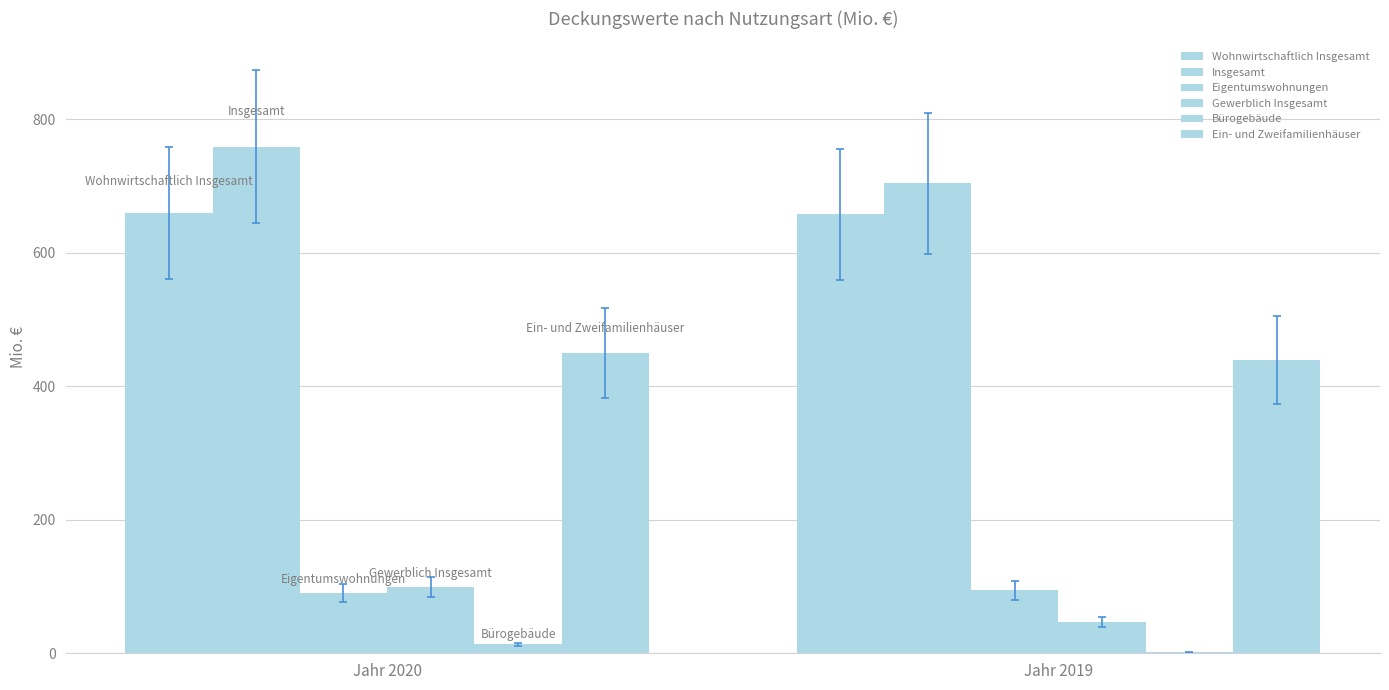

Rank the series by their maximum value, from highest to lowest.

Insgesamt, Wohnwirtschaftlich Insgesamt, Ein- und Zweifamilienhäuser, Gewerblich Insgesamt, Eigentumswohnungen, Bürogebäude